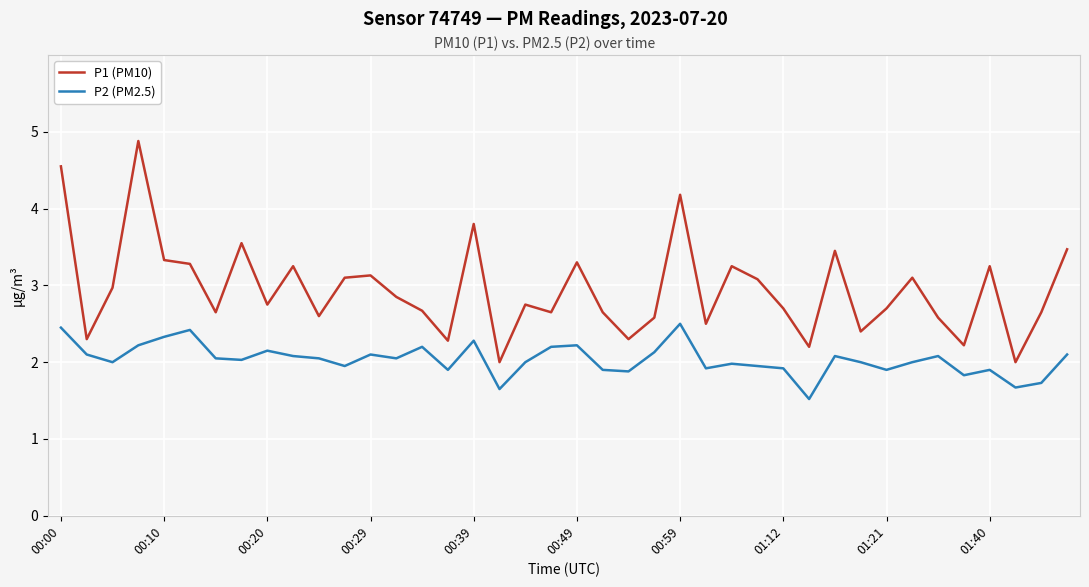

Which series has the widest spread of values?

P1 (PM10)